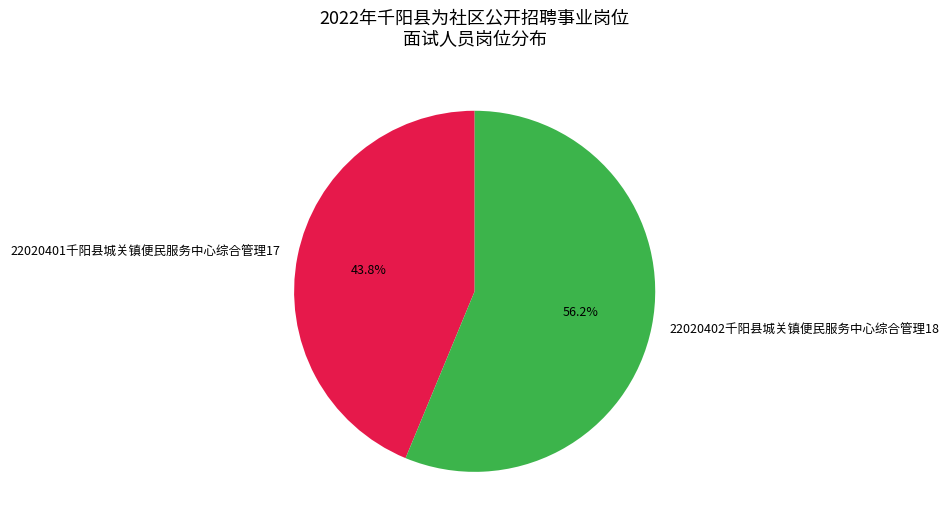

Which category has the smallest portion of the pie?

22020401千阳县城关镇便民服务中心综合管理17